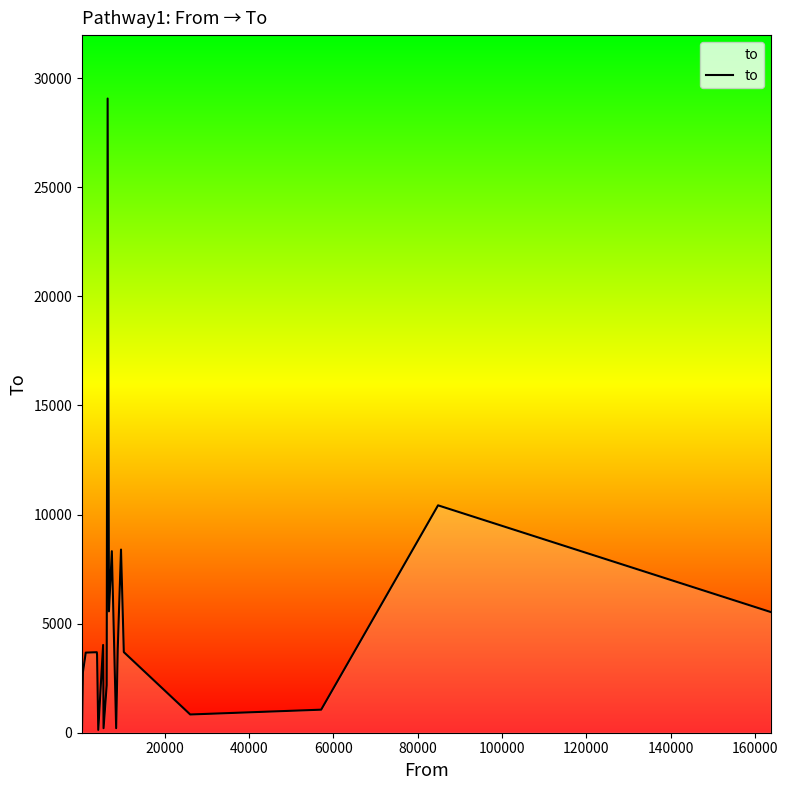

What is the difference between the maximum and minimum values?

28941